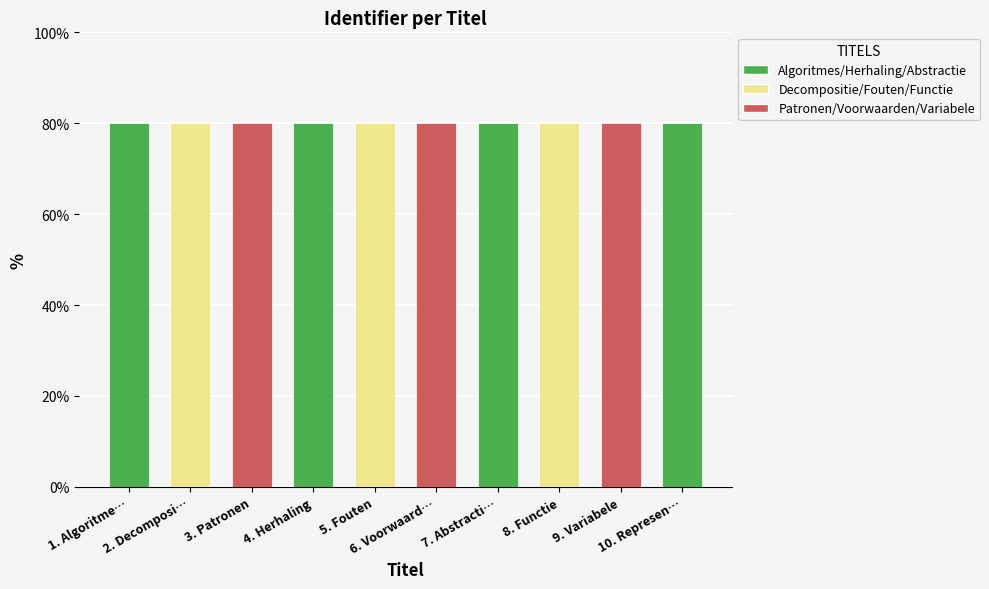

True or false: the data shows 80.0 at 5. Fouten.

True